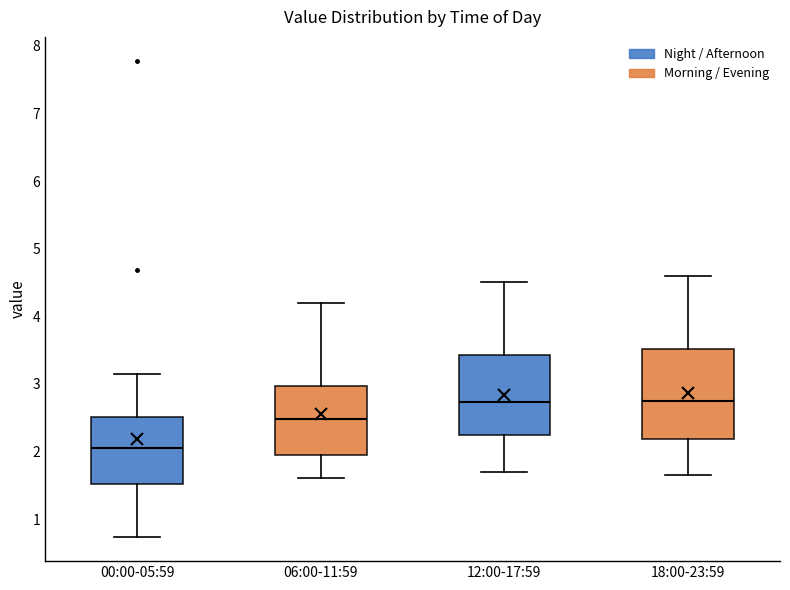

Which box is the tallest, from its lower edge to its upper edge?

18:00-23:59